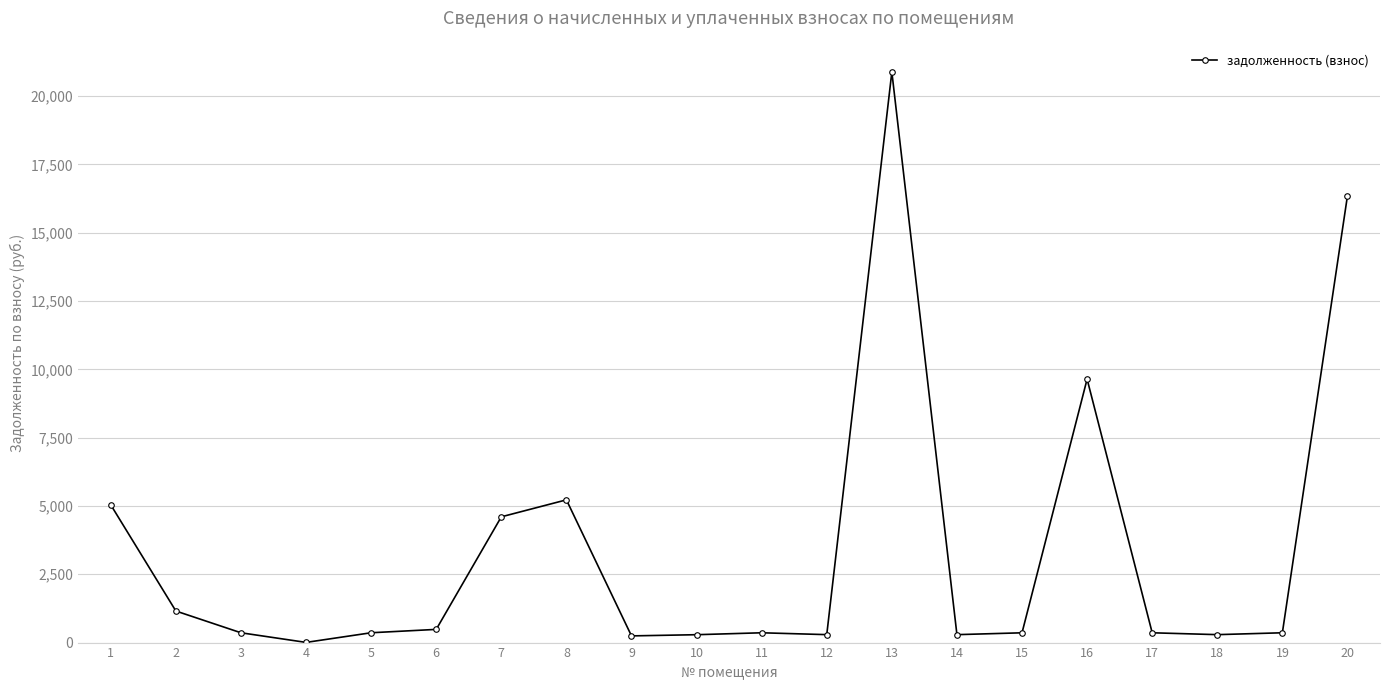

True or false: the data has more than 1 interior local peaks.

True